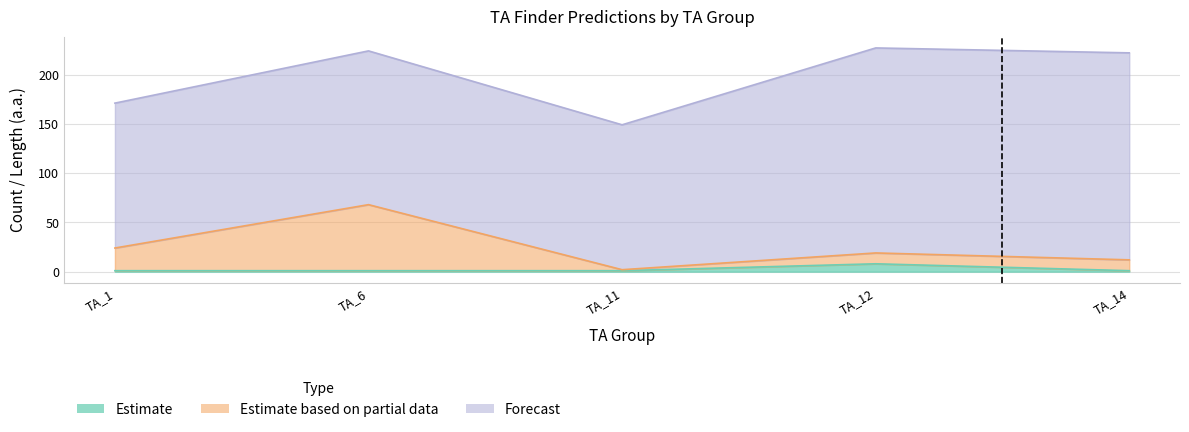

Is the value of Estimate at TA_14 greater than the value of Estimate based on partial data at TA_1?

No